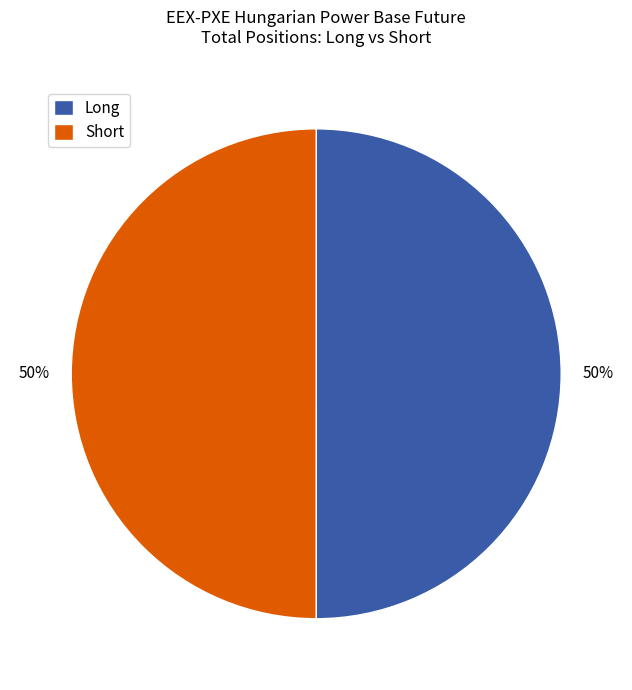

What is the ratio of the value at Long to the value at Short?

1.0